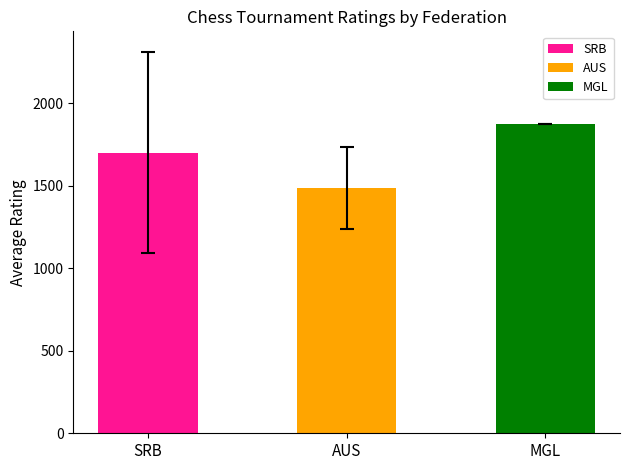

How many series are shown in this chart?

1